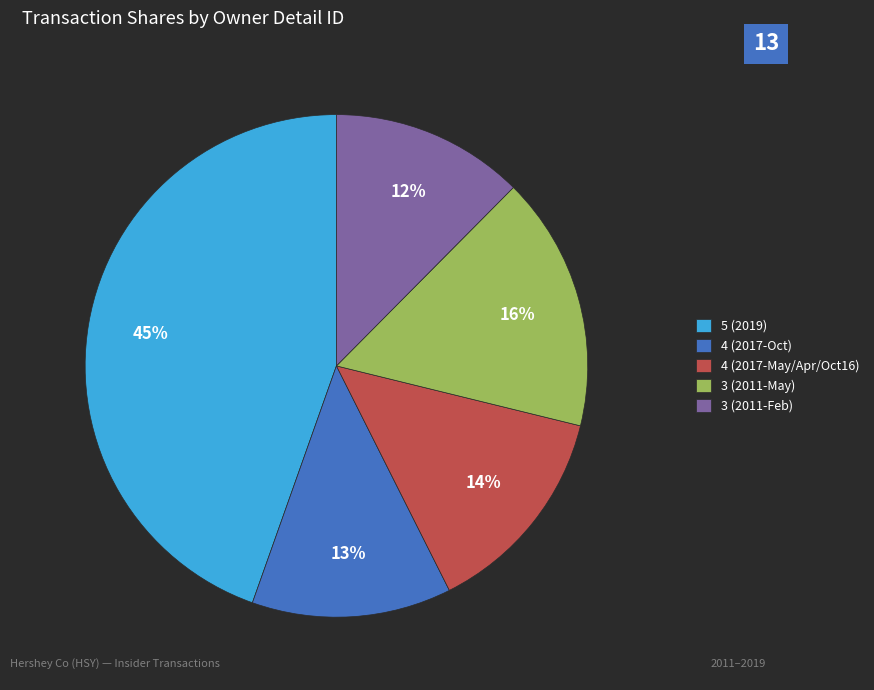

What is the largest slice in the pie chart?

5 (2019)